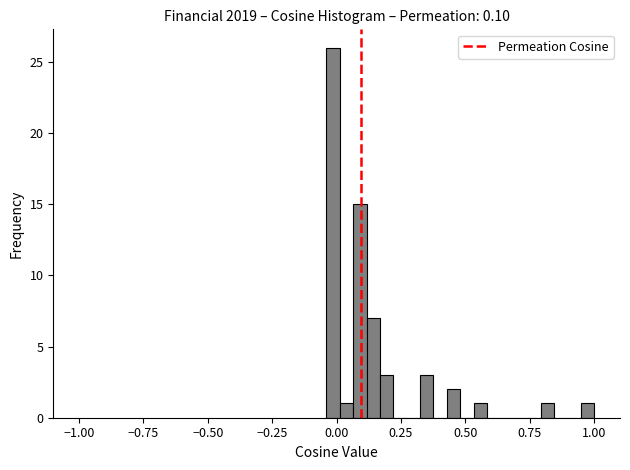

Around what value on the x-axis is the tallest bar? Give the approximate position of its centre, as read against the axis.

0.00